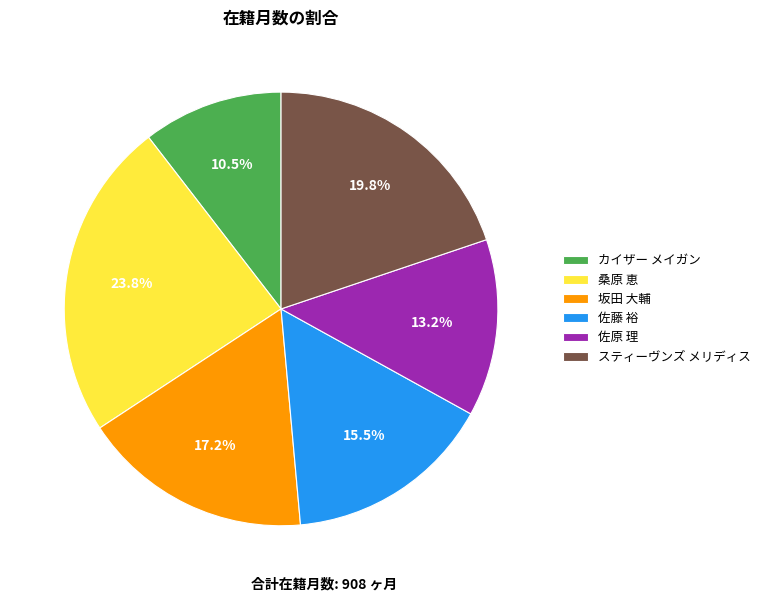

To the nearest percent, what is the combined percentage of スティーヴンズ メリディス and 坂田 大輔?

37%